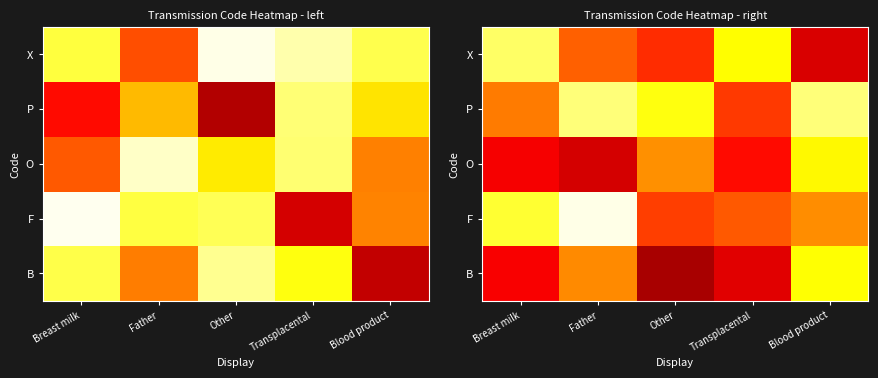

The value of B at Blood product is 1.1. True or false?

False